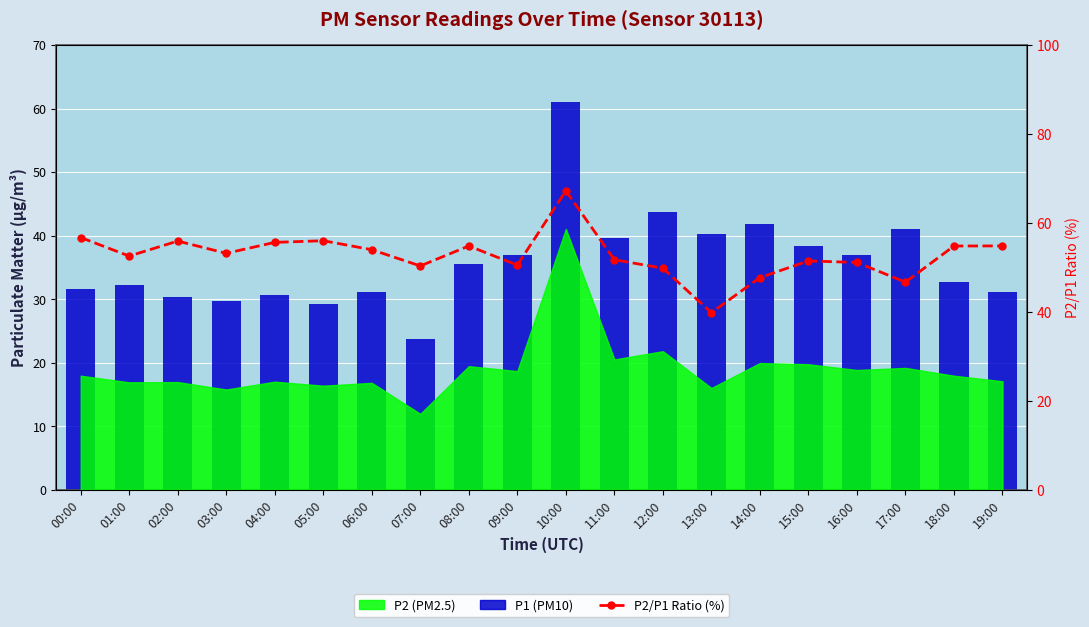

What is the difference between the second highest and minimum values in the P1 (PM10) series?

20.0